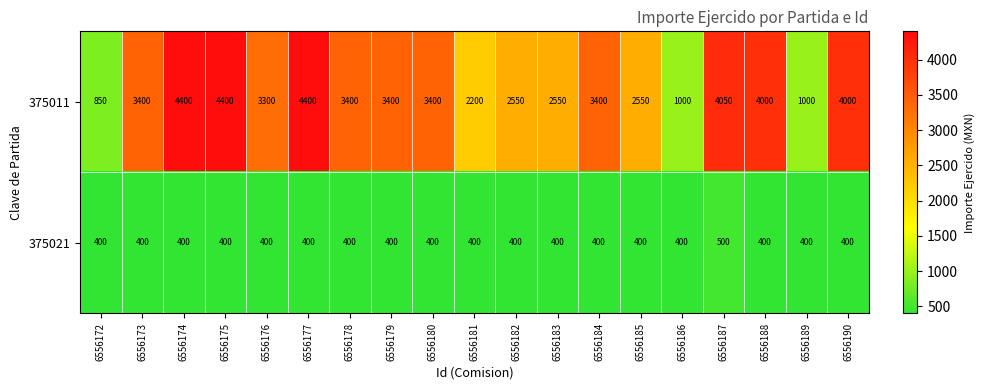

Between 6556178 and 6556188, which series saw the biggest shift?

375011